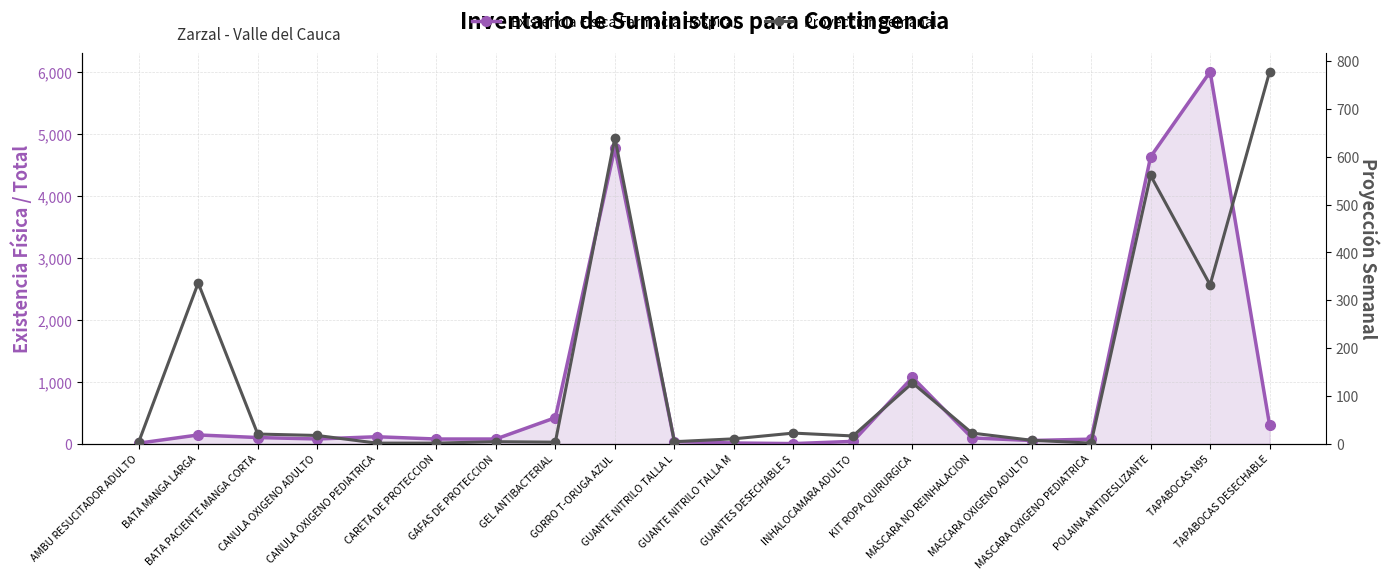

Count the number of categories in the chart.

20